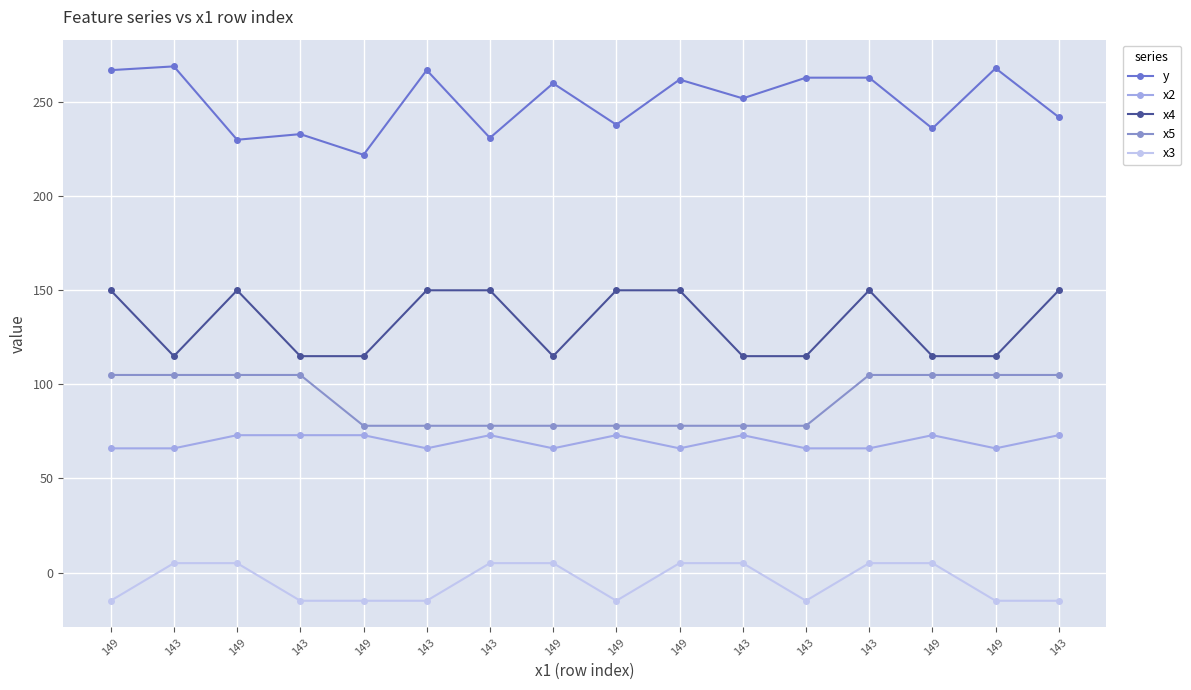

Does the chart display data point markers on the line(s)?

Yes